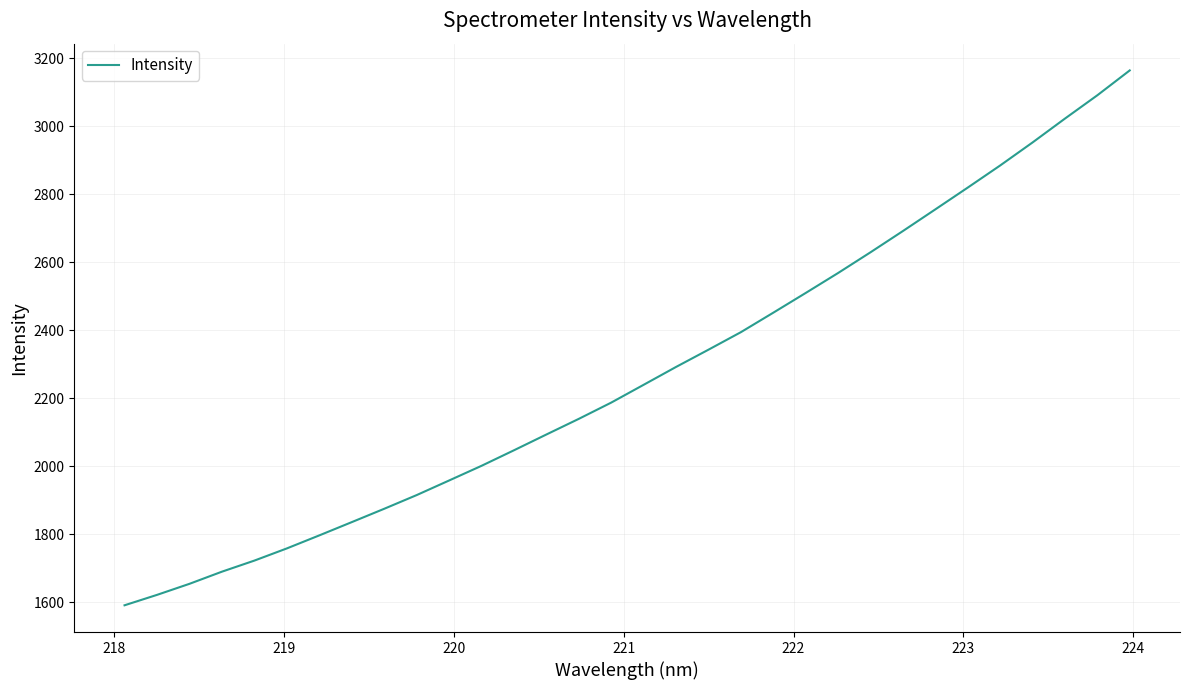

What is the greatest value displayed?

3164.7